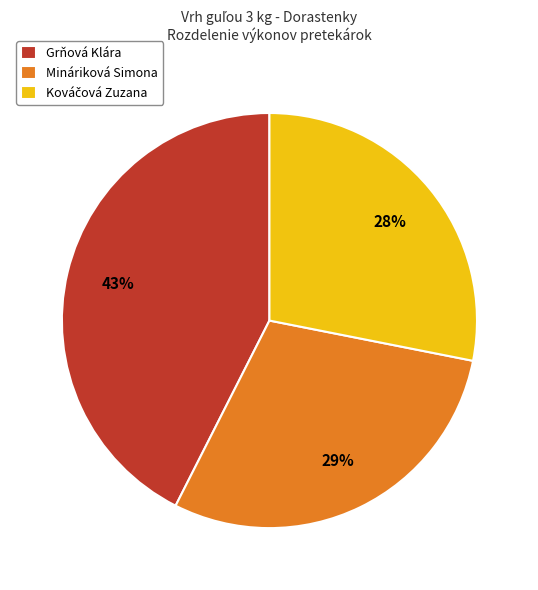

Between Grňová Klára and Mináriková Simona, which is larger?

Grňová Klára